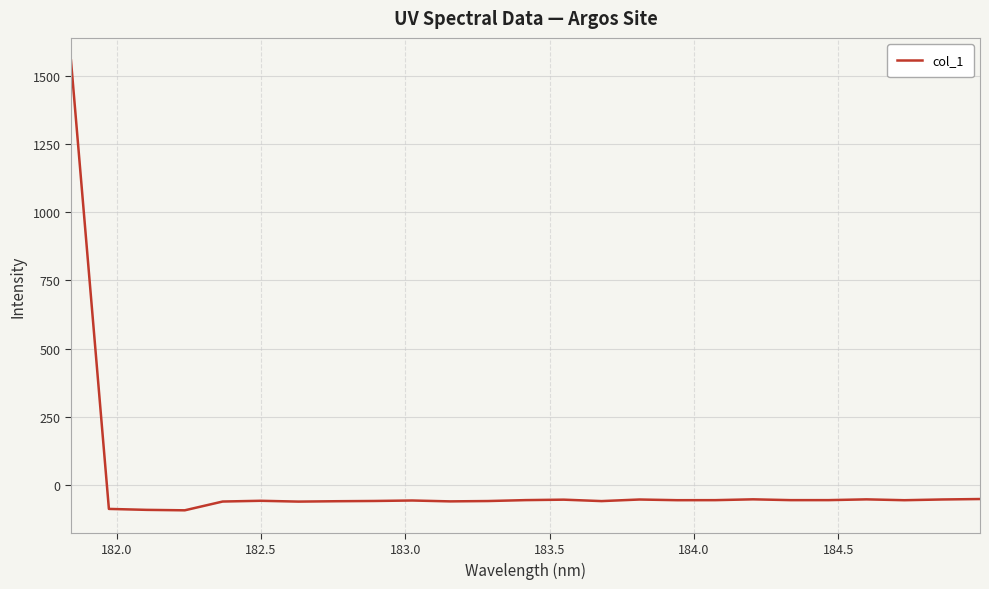

What is the difference between the second highest and minimum values?

41.4